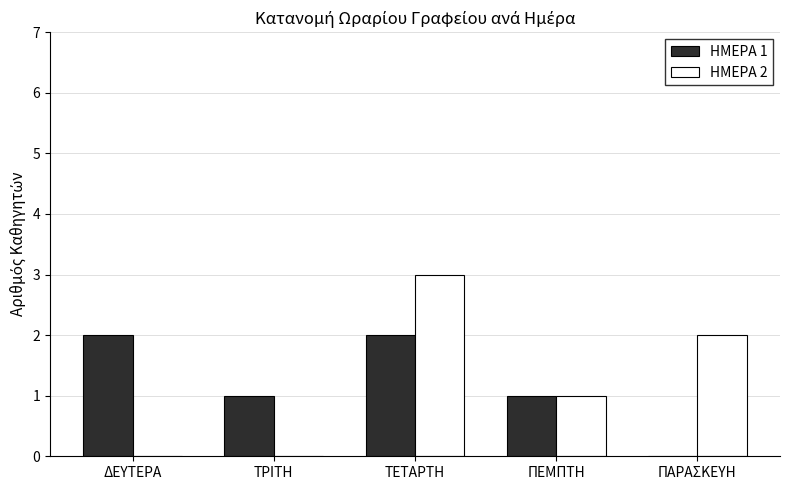

What is the sum of the ΗΜΕΡΑ 2 values at ΔΕΥΤΕΡΑ and ΠΑΡΑΣΚΕΥΗ?

2